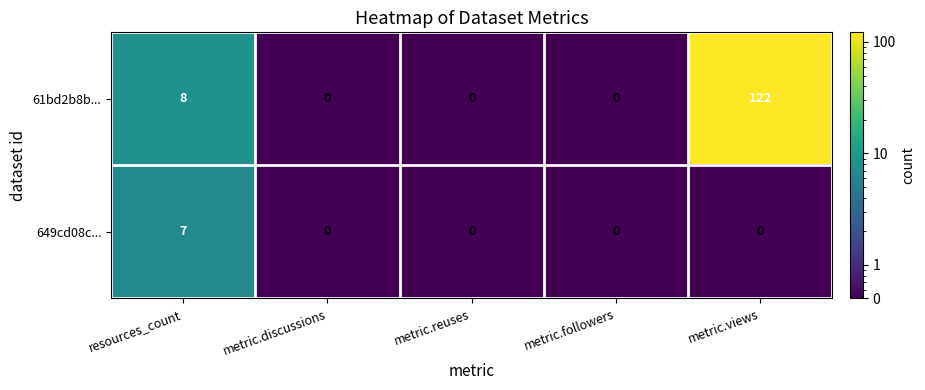

At how many categories does at least one series exceed 28?

1